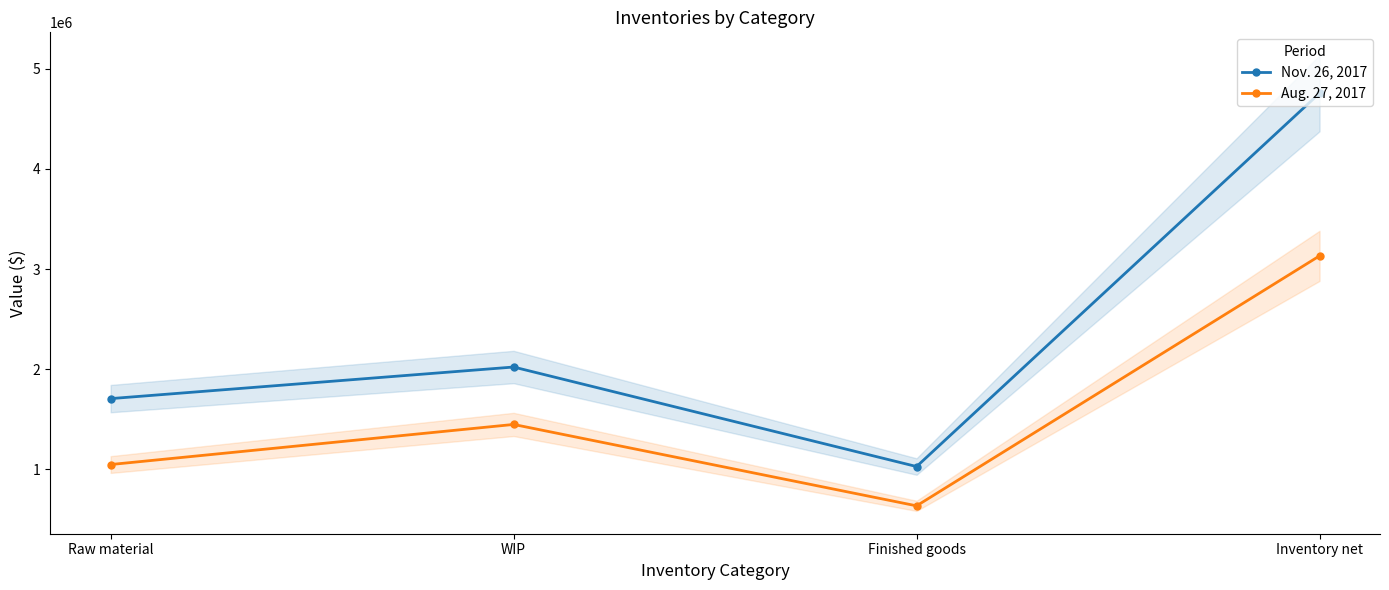

Is it true that Nov. 26, 2017 equals 4755795 at Inventory net?

True